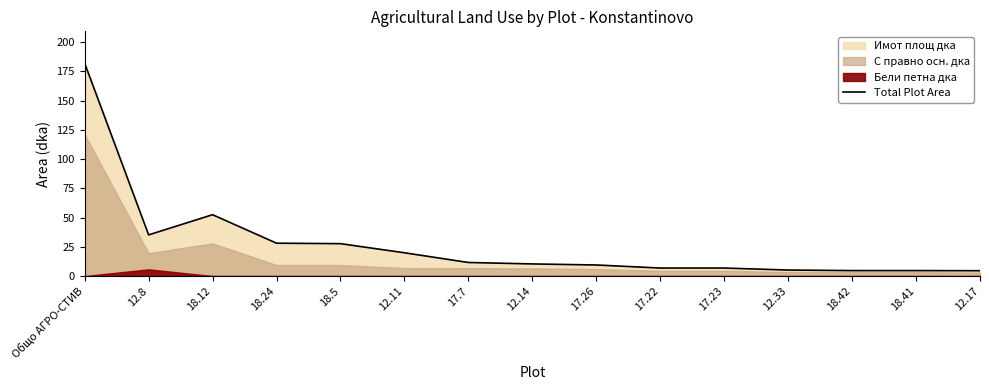

True or false: the data shows 11.6 at 17.7.

True